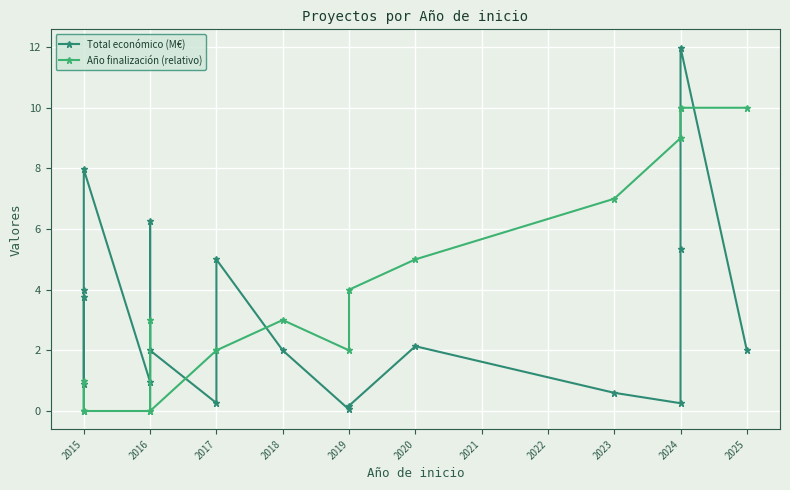

How many times do Año finalización (relativo) and Total económico (M€) cross each other?

7